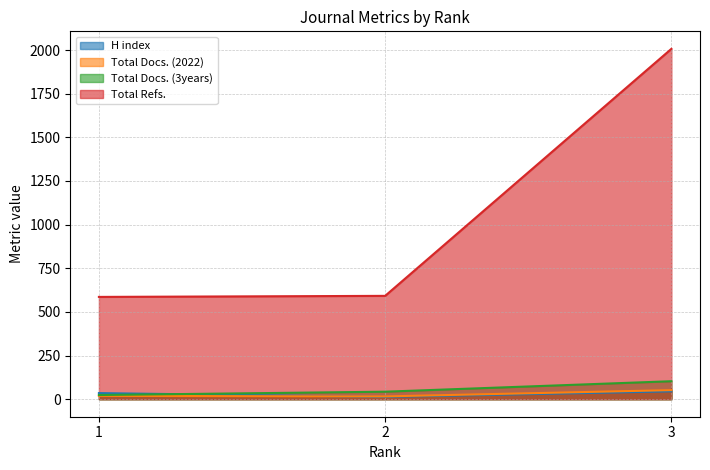

Between 1 and 2, which series saw the biggest shift?

H index